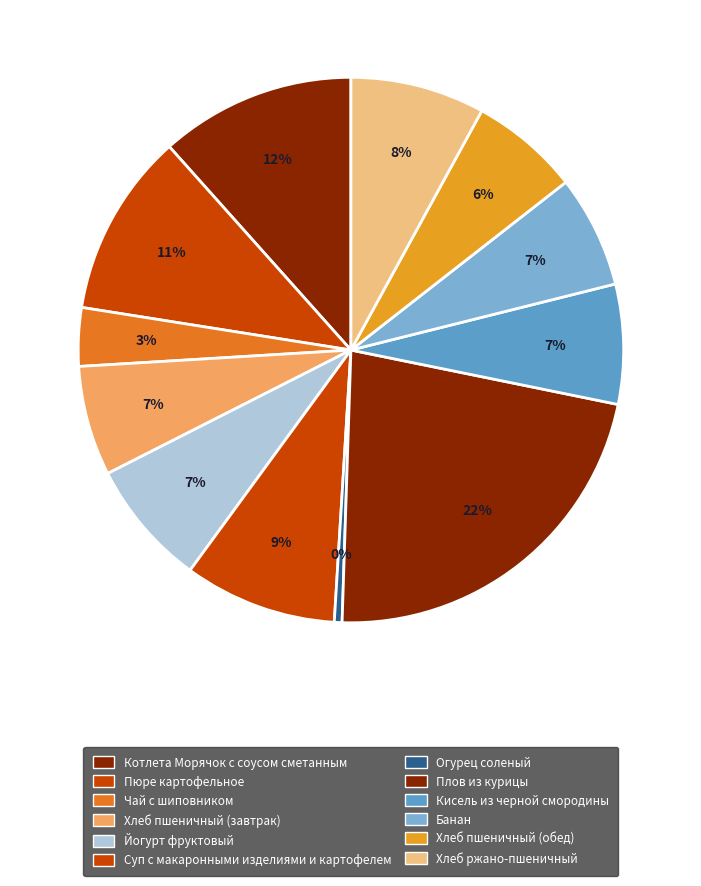

The Плов из курицы slice represents 10% of the pie. True or false?

False